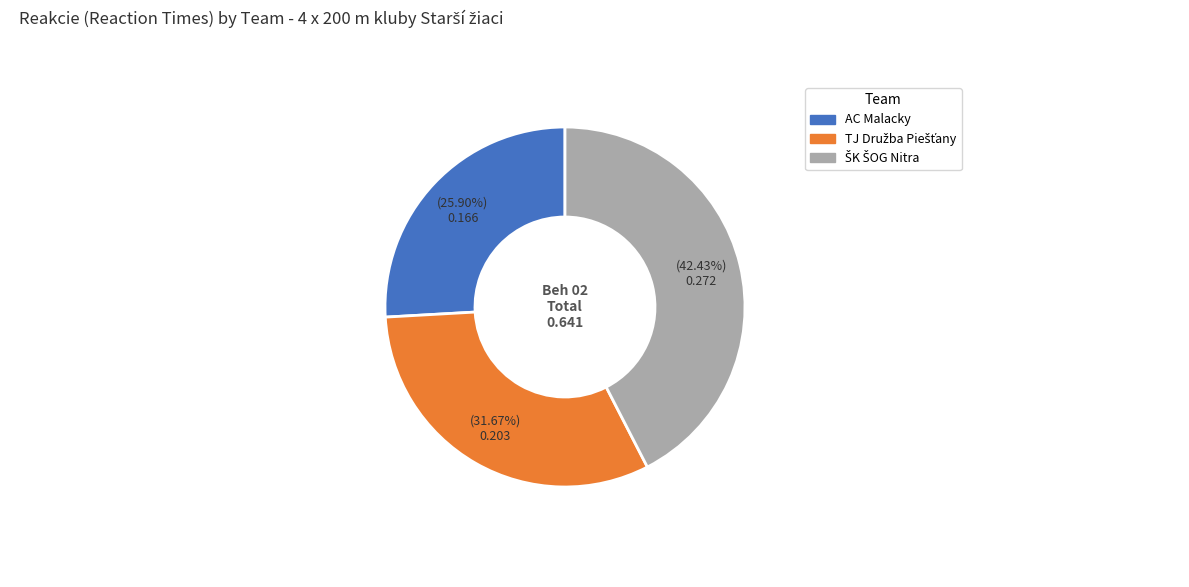

Does any single category account for the majority?

No